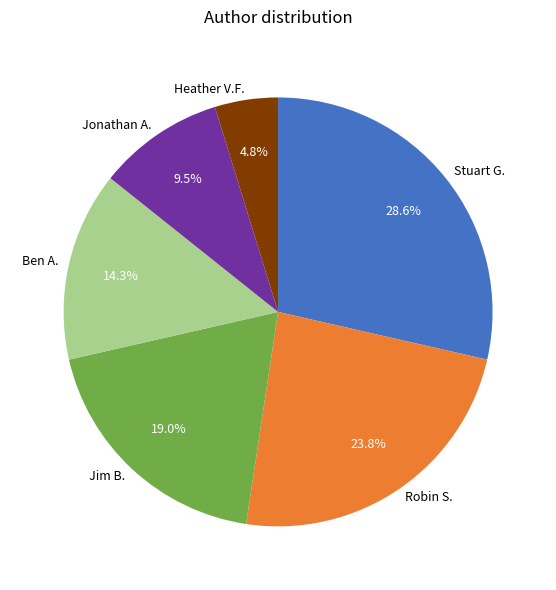

Rank the categories by value from highest to lowest.

Stuart G., Robin S., Jim B., Ben A., Jonathan A., Heather V.F.